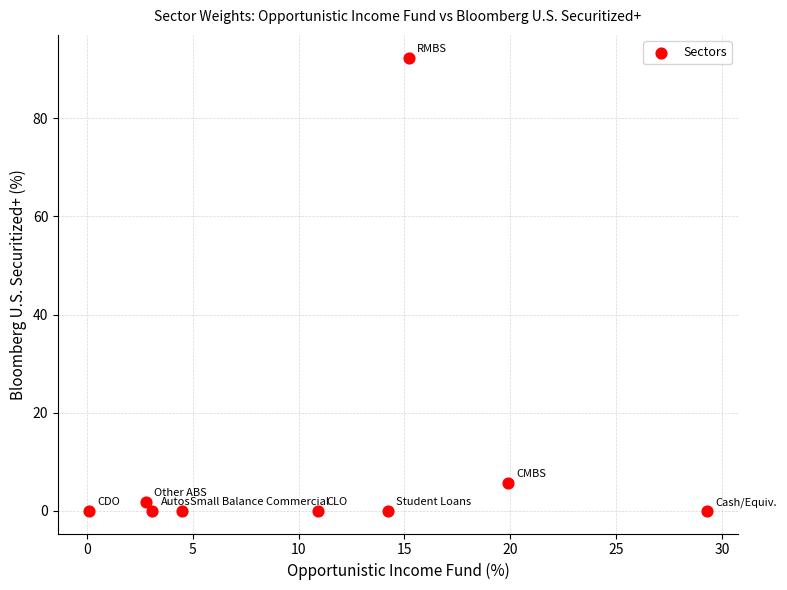

What is the average X value?

11.1